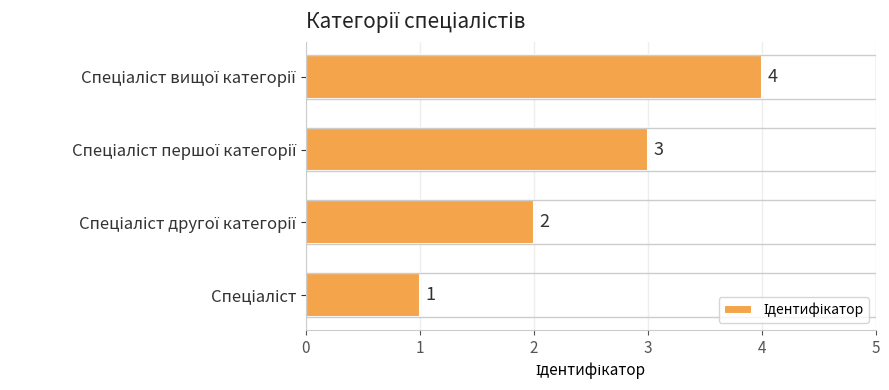

What is the difference between the maximum and minimum values?

3